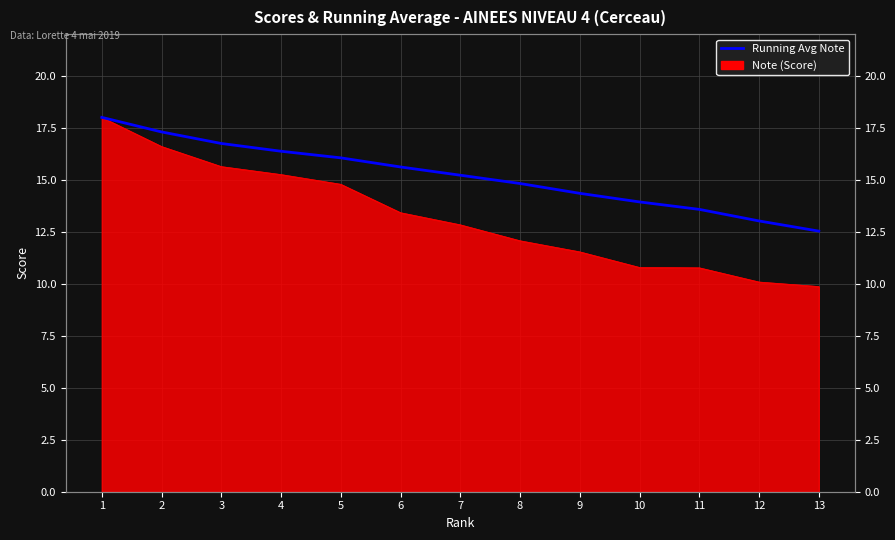

List the labels in order of value, largest first.

1, 2, 3, 4, 5, 6, 7, 8, 9, 10, 11, 12, 13